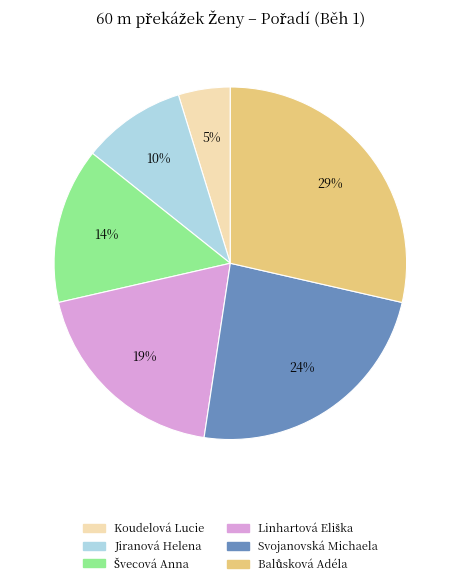

To the nearest percent, what is the difference between the largest and smallest slice percentages?

24%